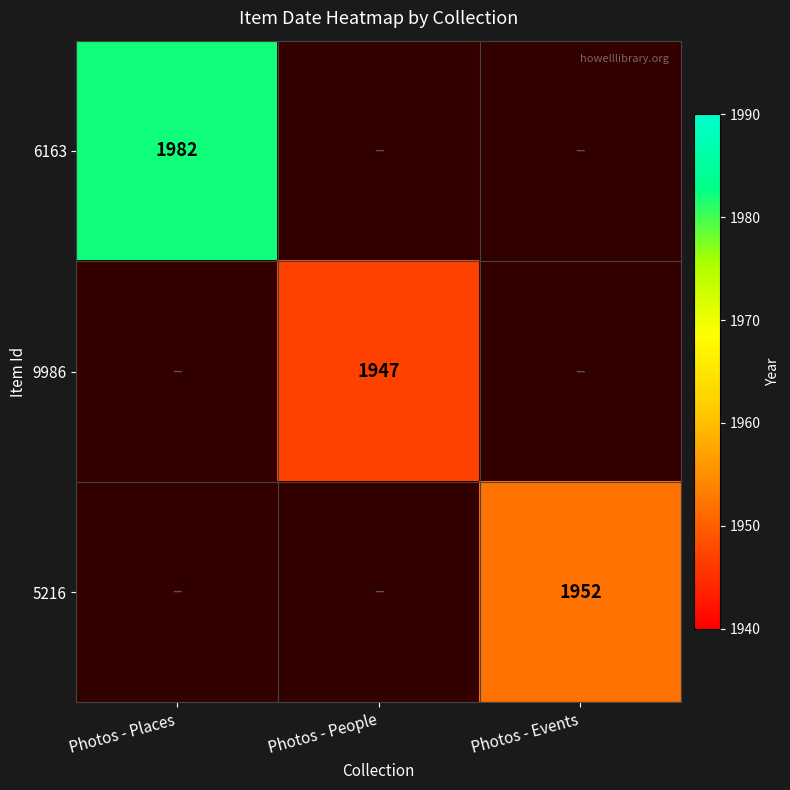

True or false: 9986 has a value of 1947 at Photos - People.

True